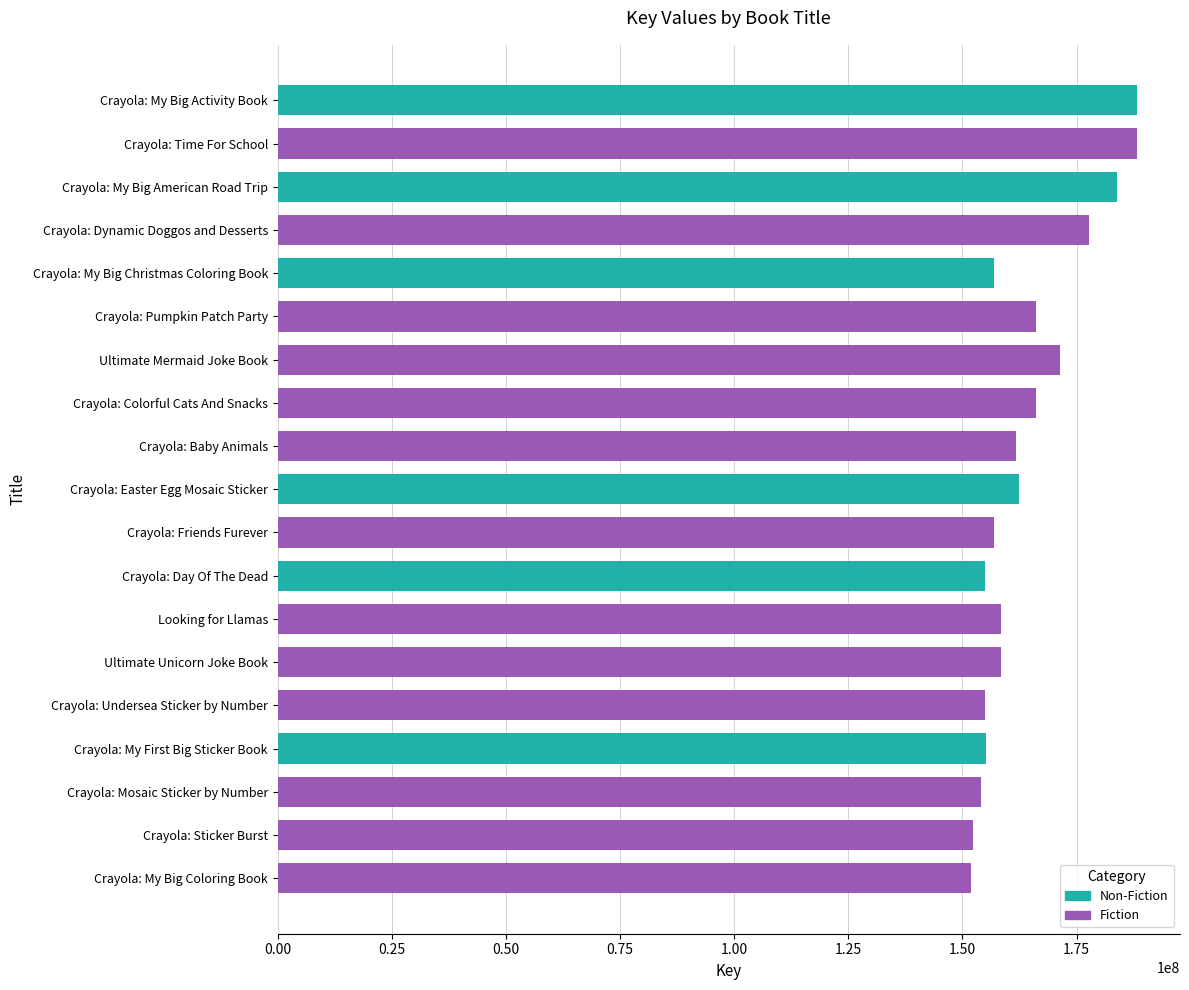

What is the change in value from Crayola: Friends Furever to Looking for Llamas?

+1513055